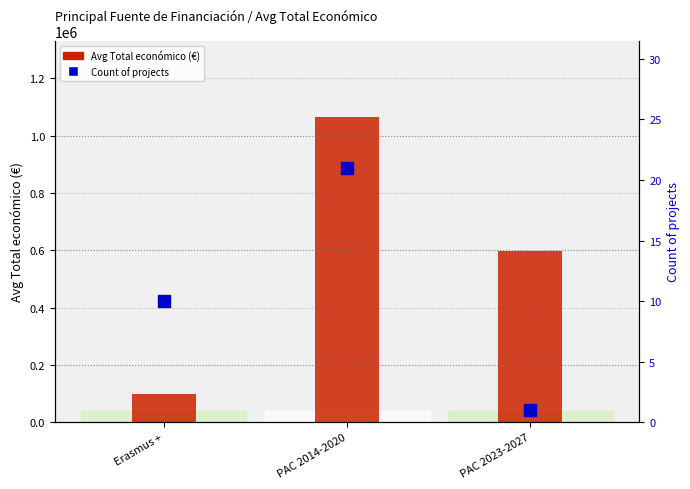

Which series has the largest total across all categories?

Avg Total económico (€)